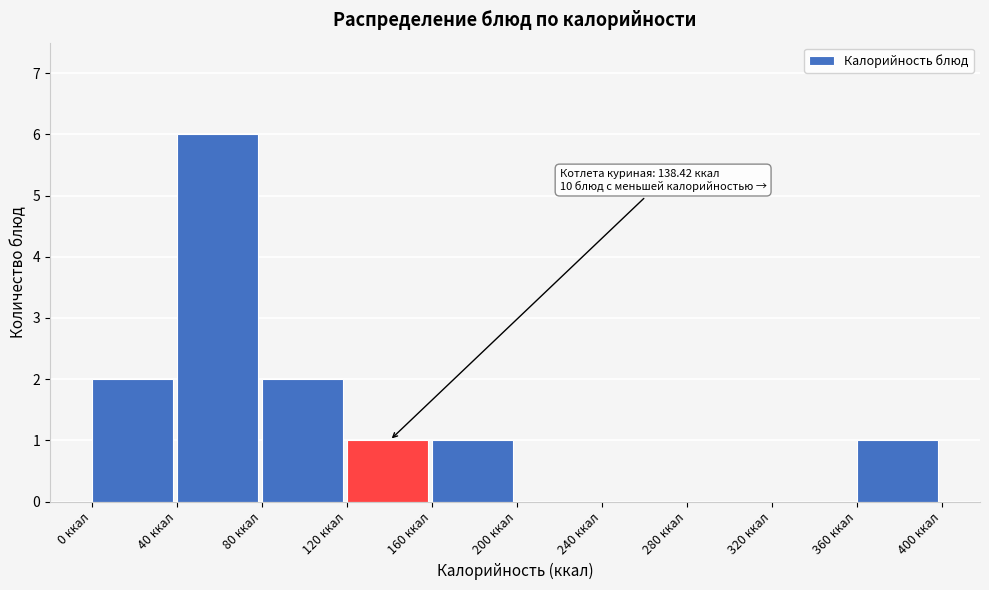

Which range on the x-axis has the tallest bar?

40 to 80